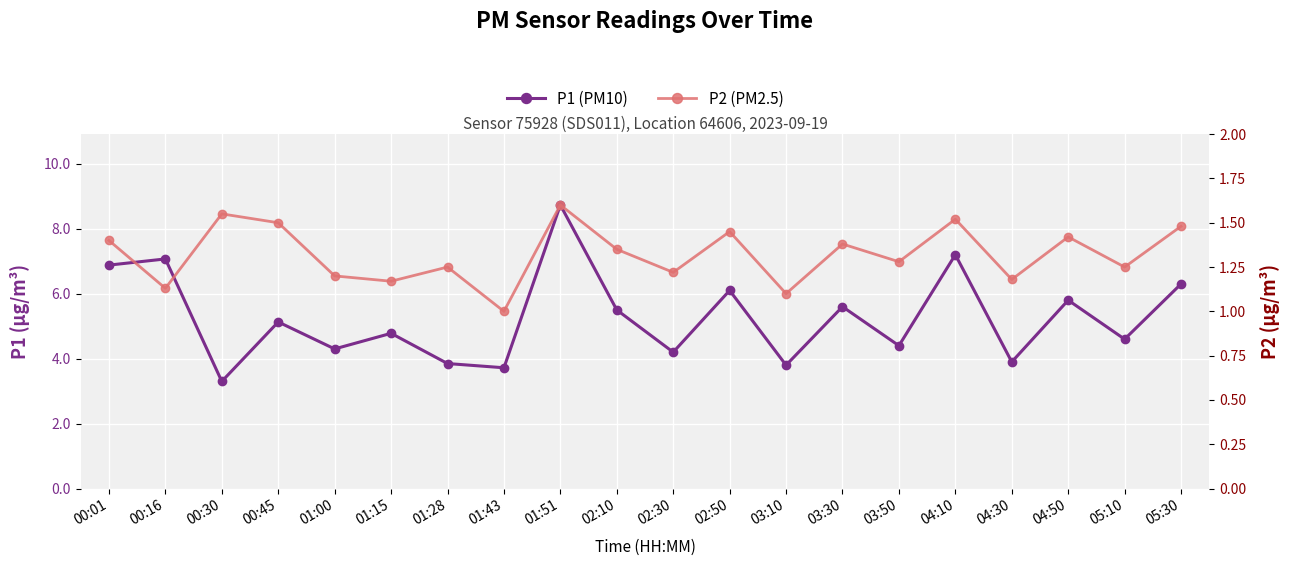

Reading right to left, extract all data points from this chart.

P1 (PM10): 05:30=6.3	05:10=4.6	04:50=5.8	04:30=3.9	04:10=7.2	03:50=4.4	03:30=5.6	03:10=3.8	02:50=6.1	02:30=4.2	02:10=5.5	01:51=8.7	01:43=3.7	01:28=3.9	01:15=4.8	01:00=4.3	00:45=5.1	00:30=3.3	00:16=7.1	00:01=6.9
P2 (PM2.5): 05:30=1.5	05:10=1.2	04:50=1.4	04:30=1.2	04:10=1.5	03:50=1.3	03:30=1.4	03:10=1.1	02:50=1.4	02:30=1.2	02:10=1.4	01:51=1.6	01:43=1.0	01:28=1.2	01:15=1.2	01:00=1.2	00:45=1.5	00:30=1.6	00:16=1.1	00:01=1.4